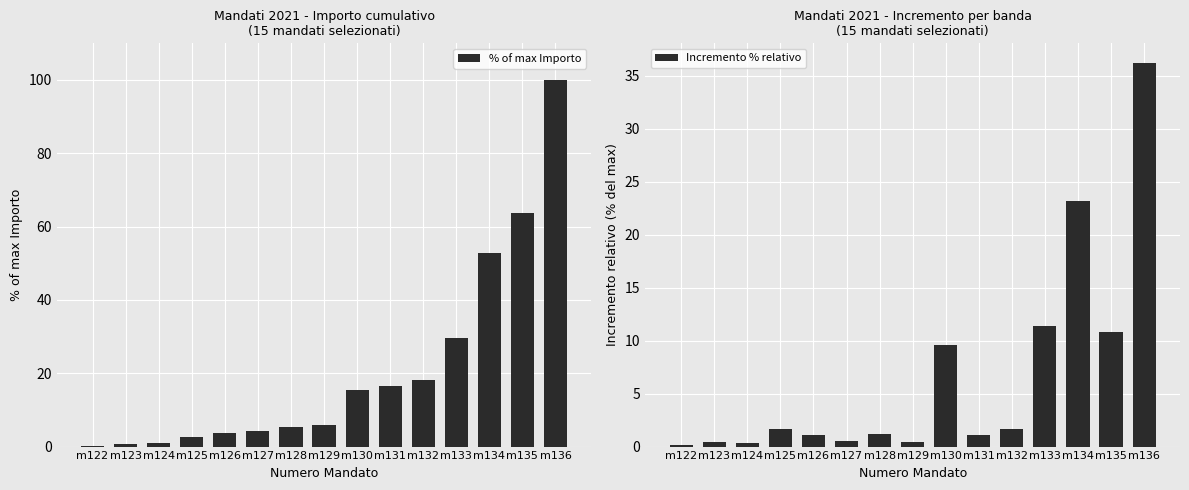

Which has a higher value, m128 or m124?

m128